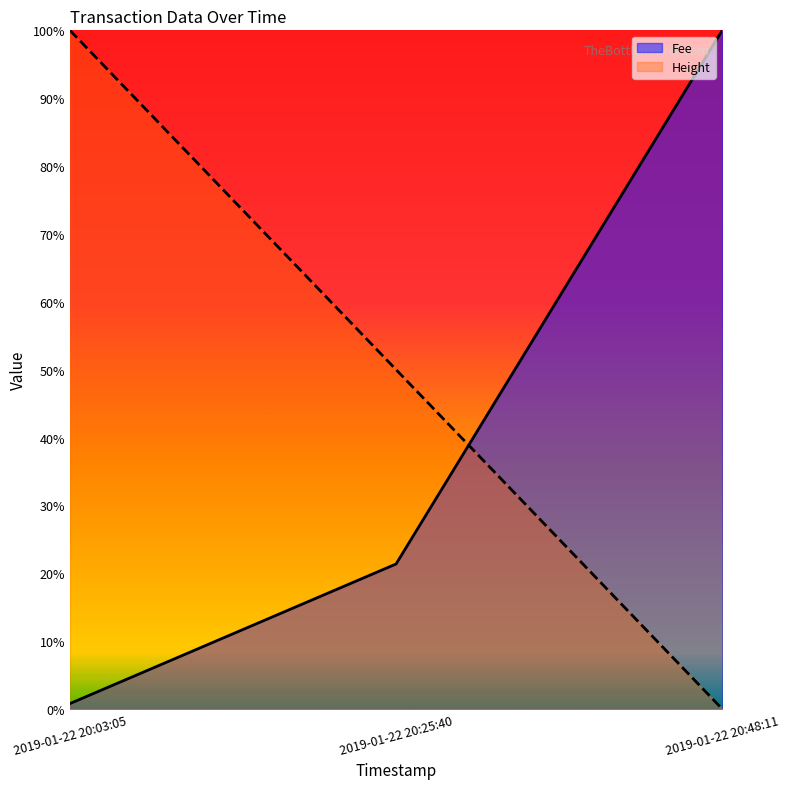

Reading right to left, what are all the values shown in this chart?

Fee (line): 2019-01-22 20:48:11=1.0	2019-01-22 20:25:40=0.2	2019-01-22 20:03:05=0.0
Height (line): 2019-01-22 20:48:11=0.0	2019-01-22 20:25:40=0.5	2019-01-22 20:03:05=1.0